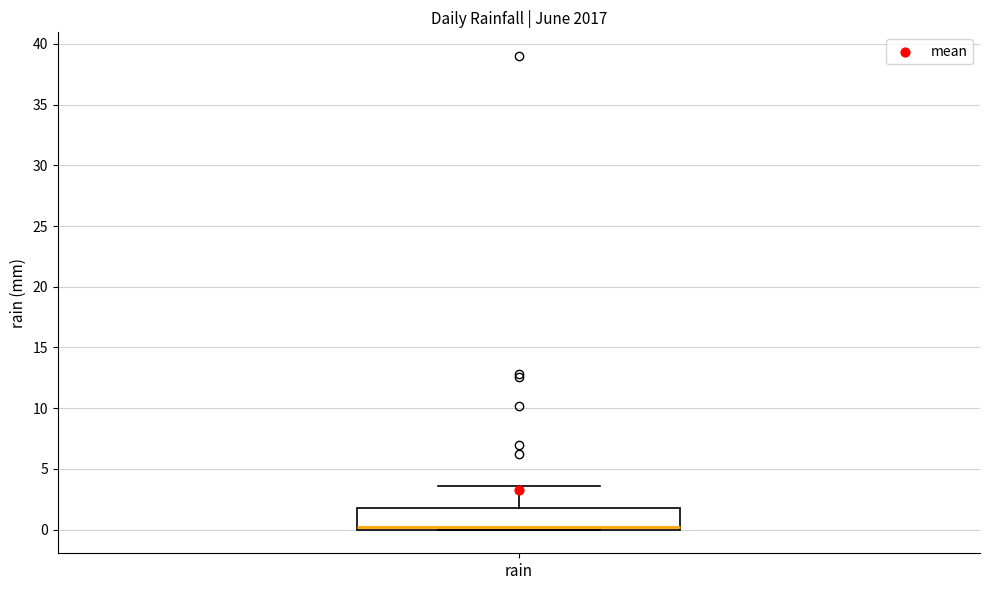

Read this box plot against the y-axis: the position of the median line, the range covered by the box, and the ends of both whiskers. The values are not printed on the chart, so give them approximately, as read against the axis.

median 0.0 (just above the box's lower edge), box 0.0 to 2.0, whiskers 0.0 to 3.5